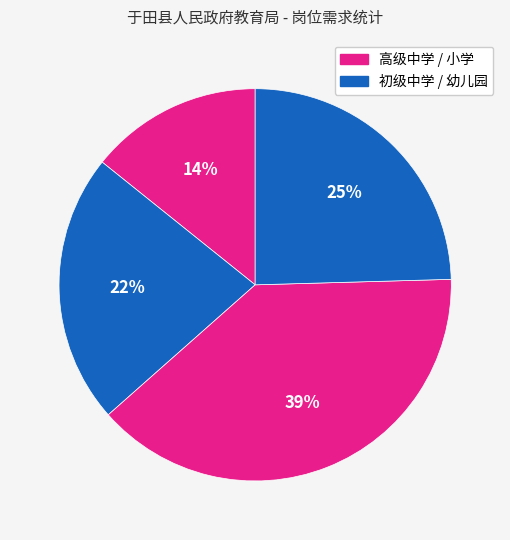

Count the number of slices in the pie.

4